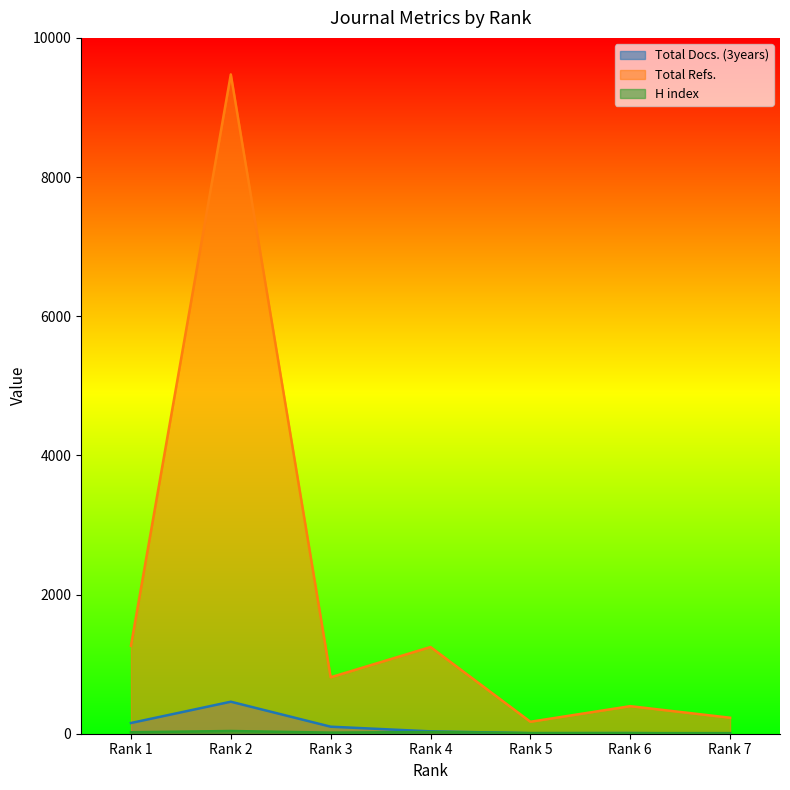

True or false: Total Docs. (3years) and Total Refs. cross at least once.

False